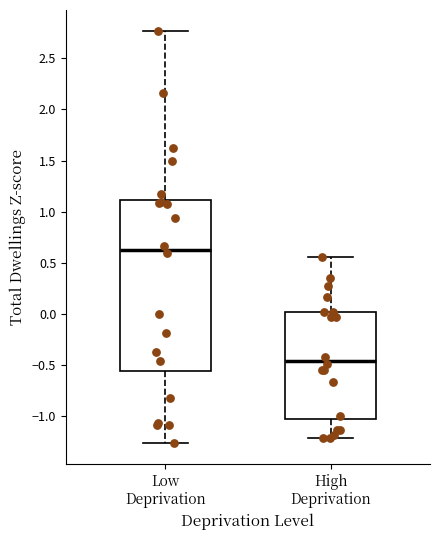

Reading left to right, transcribe this box plot: for each box, give where its median line is, the range the box spans, and where its two whiskers end, as read against the y-axis. The values are not printed on the chart, so give them approximately, as read against the axis.

Low Deprivation: median 0.65, box -0.55 to 1.10, whiskers -1.25 to 2.75
High Deprivation: median -0.45, box -1.05 to 0.00, whiskers -1.20 to 0.55